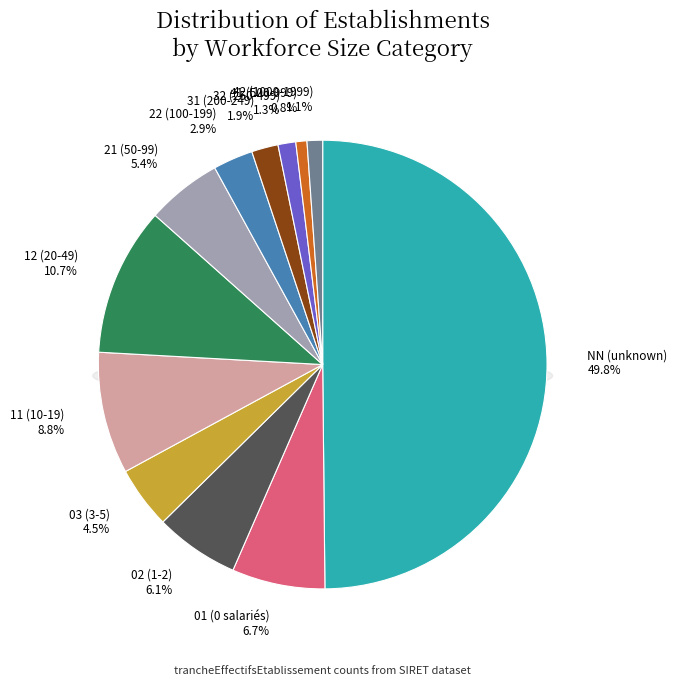

Rank the categories by value from highest to lowest.

NN, 12, 11, 01, 02, 21, 03, 22, 31, 32, 42, 41